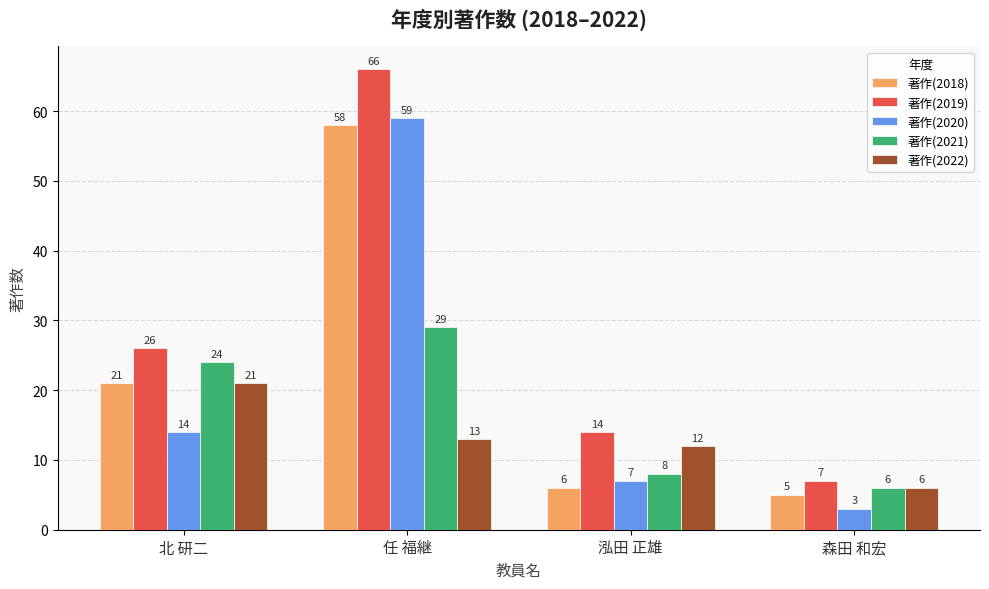

How many groups of bars are there?

4